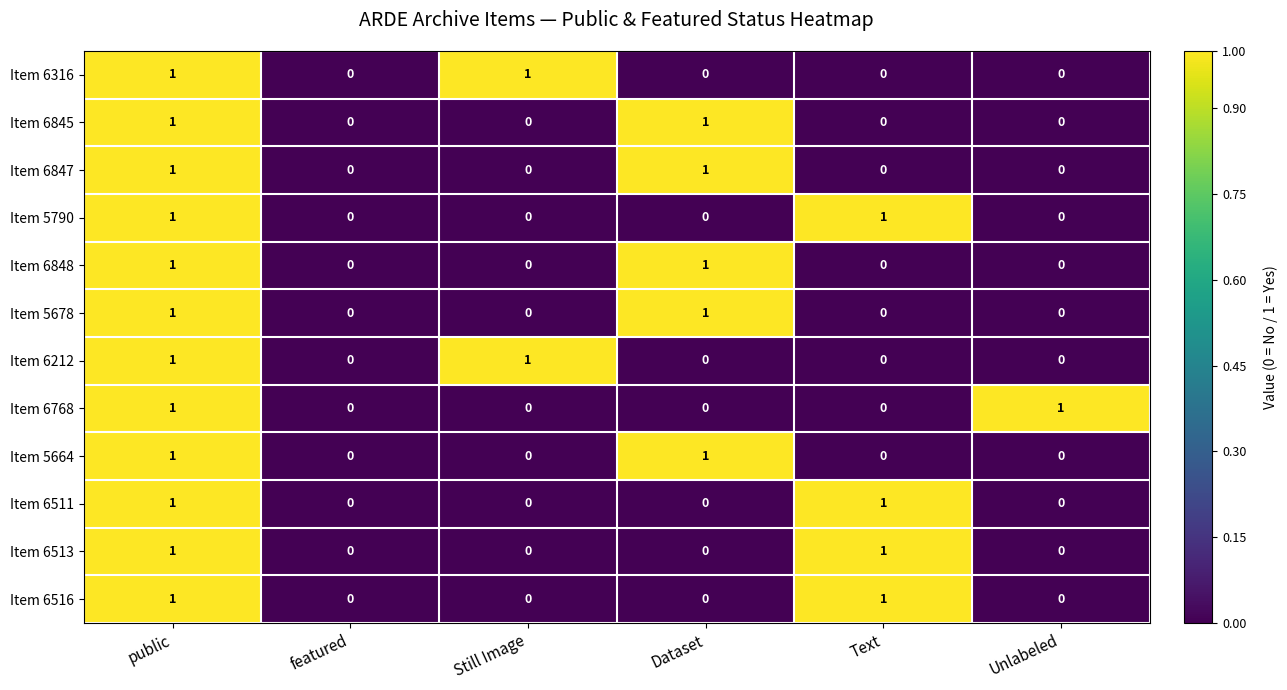

Count the Item 6511 values in the range 0 to 1.

6